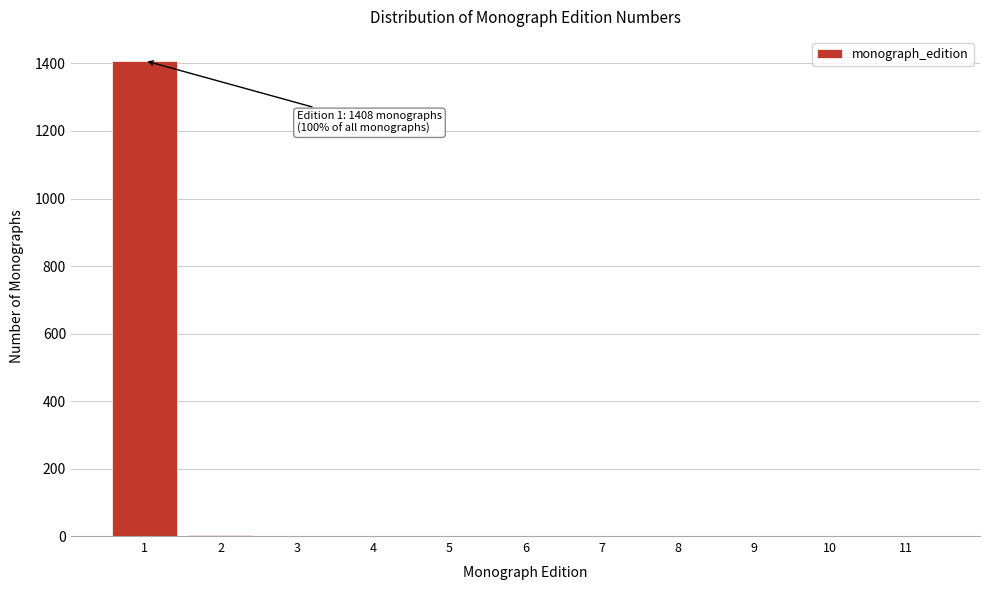

What is the sum of all values?

1414